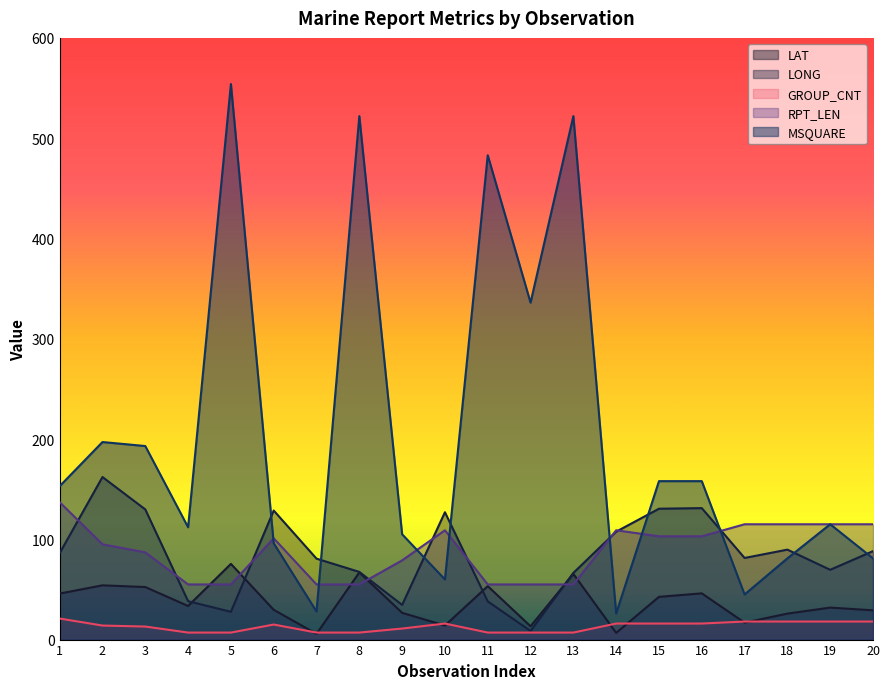

What is the maximum value shown in the chart?

554.0